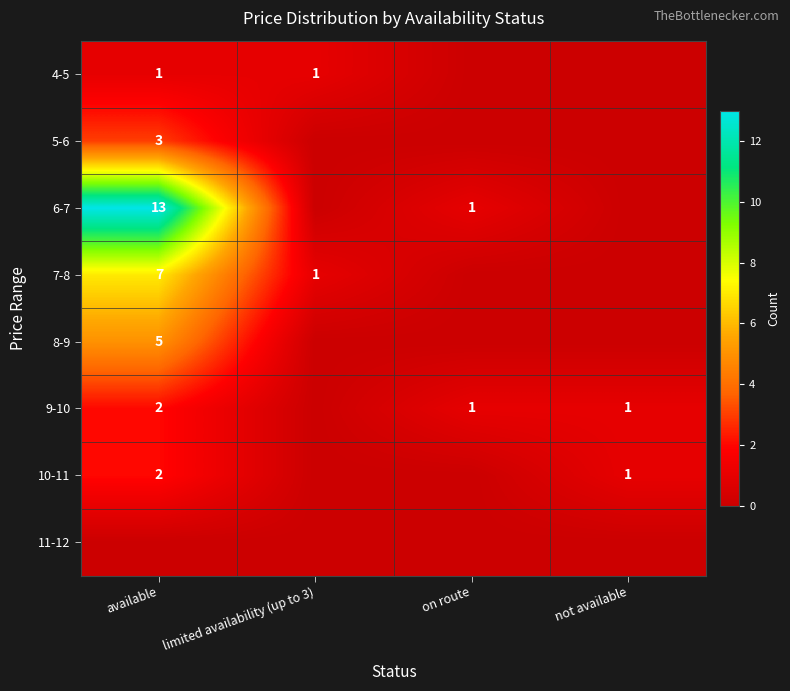

The value of 7-8 at limited availability (up to 3) is 2. True or false?

False